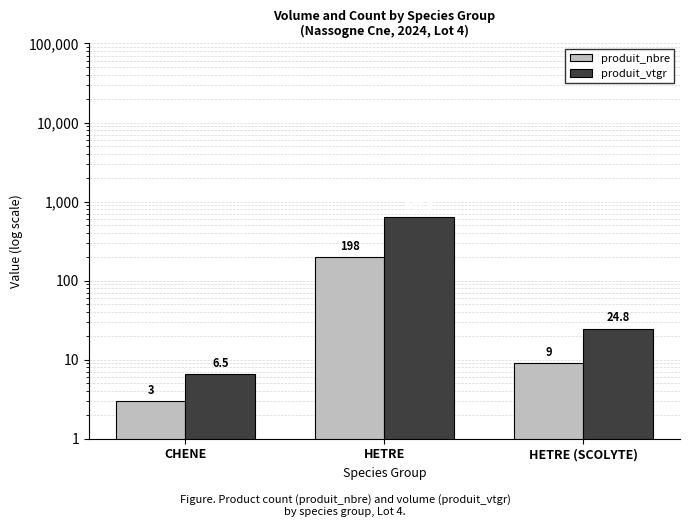

True or false: produit_vtgr has a value of 248.9 at HETRE.

False